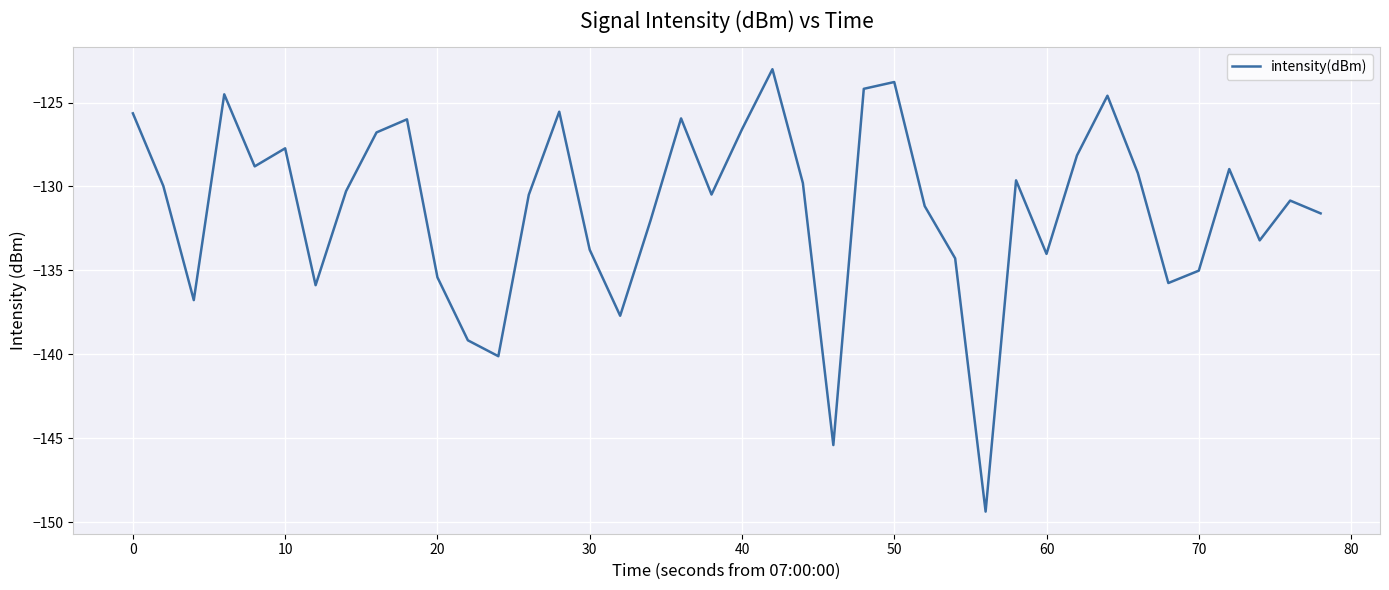

What is the maximum value shown in the chart?

-123.0